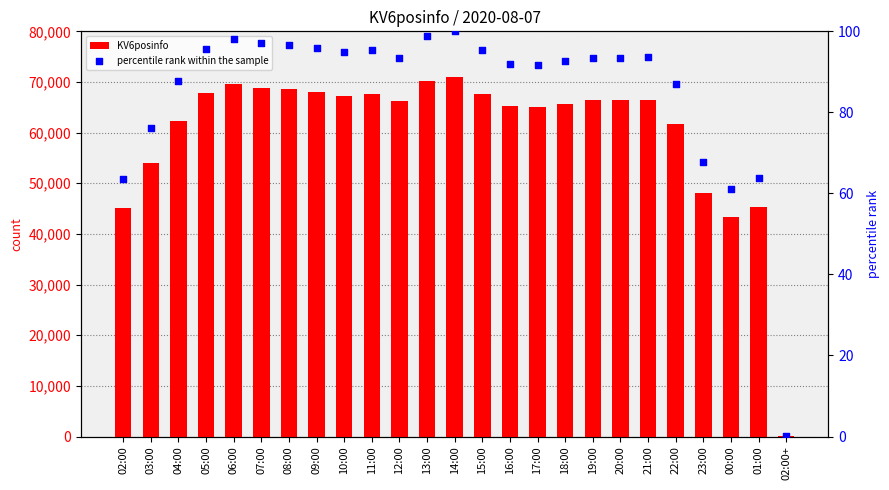

At which category is the sum across all series the highest?

14:00